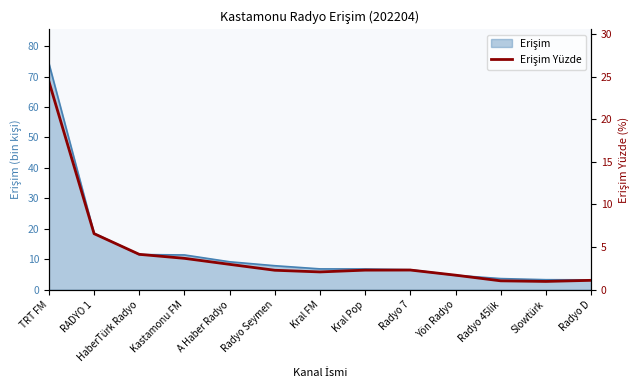

Which category has the lowest value across all series?

Slowtürk